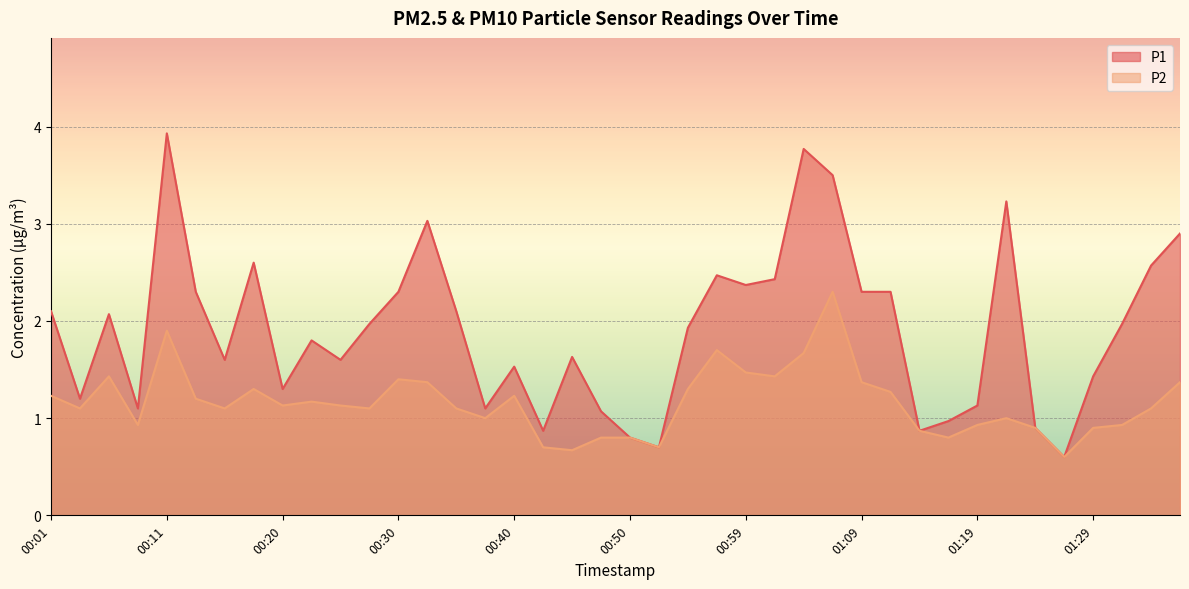

What is the difference between the maximum and minimum values in the P1 series?

3.3